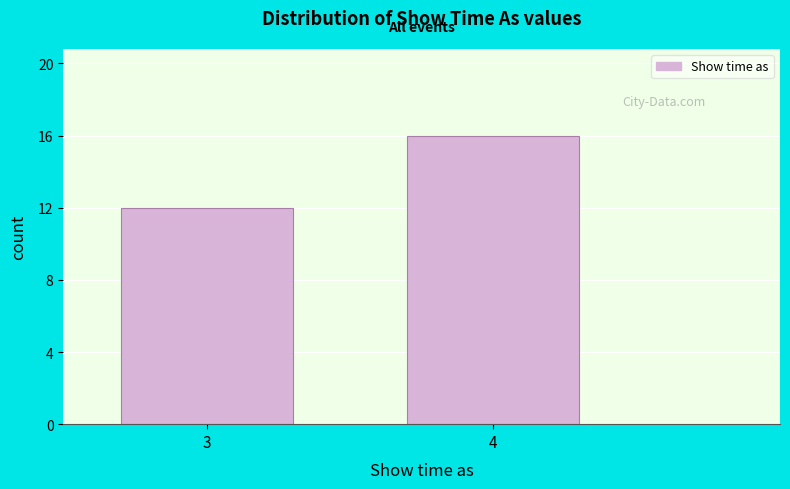

Reading left to right, transcribe all the data shown in this chart.

3=12	4=16